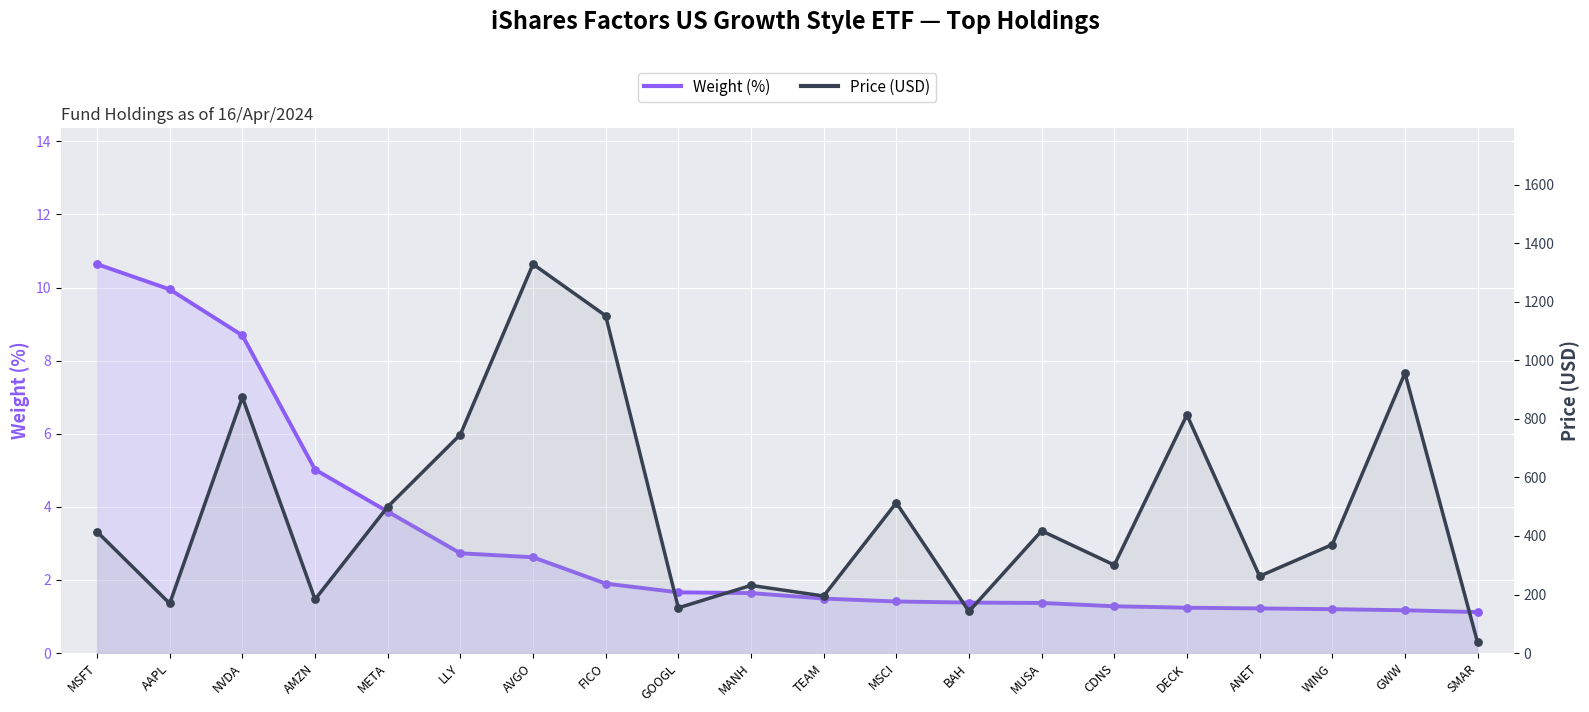

Which series reaches the minimum Y coordinate?

Weight (%)